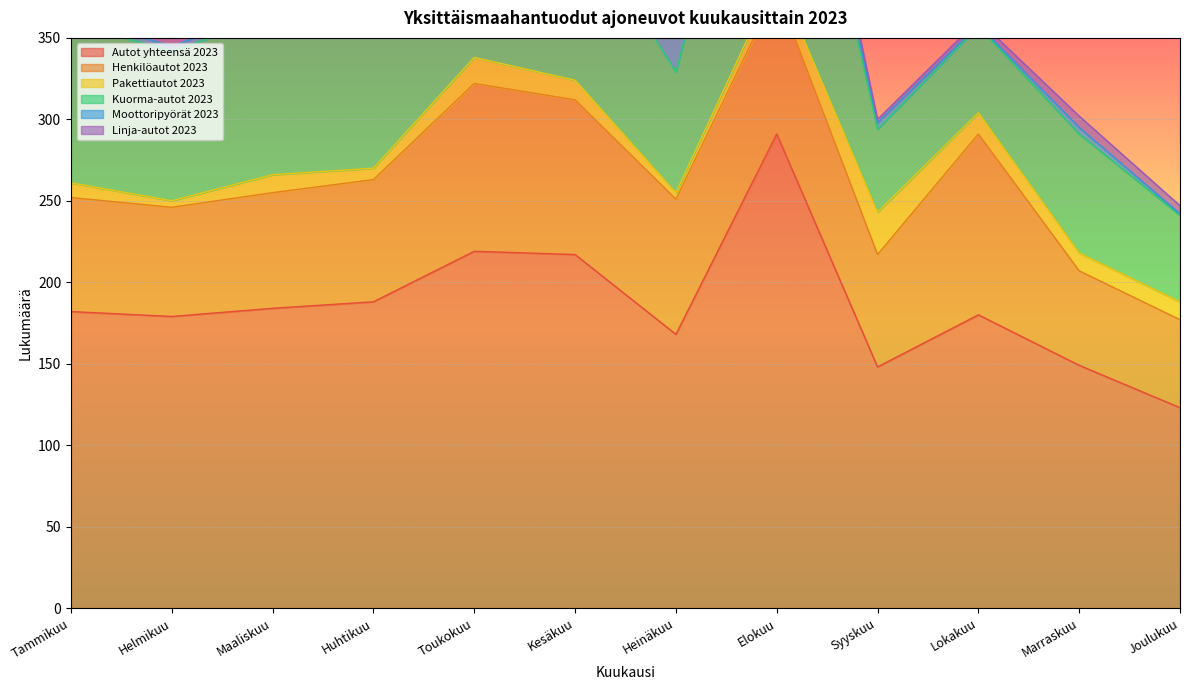

Reading left to right, transcribe all the data shown in this chart.

Autot yhteensä 2023: Tammikuu=182	Helmikuu=179	Maaliskuu=184	Huhtikuu=188	Toukokuu=219	Kesäkuu=217	Heinäkuu=168	Elokuu=291	Syyskuu=148	Lokakuu=180	Marraskuu=149	Joulukuu=123
Henkilöautot 2023: Tammikuu=70	Helmikuu=67	Maaliskuu=71	Huhtikuu=75	Toukokuu=103	Kesäkuu=95	Heinäkuu=83	Elokuu=88	Syyskuu=69	Lokakuu=111	Marraskuu=58	Joulukuu=54
Pakettiautot 2023: Tammikuu=9	Helmikuu=4	Maaliskuu=11	Huhtikuu=7	Toukokuu=16	Kesäkuu=12	Heinäkuu=4	Elokuu=9	Syyskuu=26	Lokakuu=13	Marraskuu=11	Joulukuu=11
Kuorma-autot 2023: Tammikuu=98	Helmikuu=92	Maaliskuu=97	Huhtikuu=101	Toukokuu=93	Kesäkuu=104	Heinäkuu=74	Elokuu=181	Syyskuu=51	Lokakuu=53	Marraskuu=73	Joulukuu=53
Moottoripyörät 2023: Tammikuu=4	Helmikuu=3	Maaliskuu=4	Huhtikuu=12	Toukokuu=26	Kesäkuu=26	Heinäkuu=25	Elokuu=9	Syyskuu=4	Lokakuu=1	Marraskuu=4	Joulukuu=1
Linja-autot 2023: Tammikuu=5	Helmikuu=16	Maaliskuu=5	Huhtikuu=5	Toukokuu=7	Kesäkuu=6	Heinäkuu=7	Elokuu=13	Syyskuu=2	Lokakuu=3	Marraskuu=7	Joulukuu=5